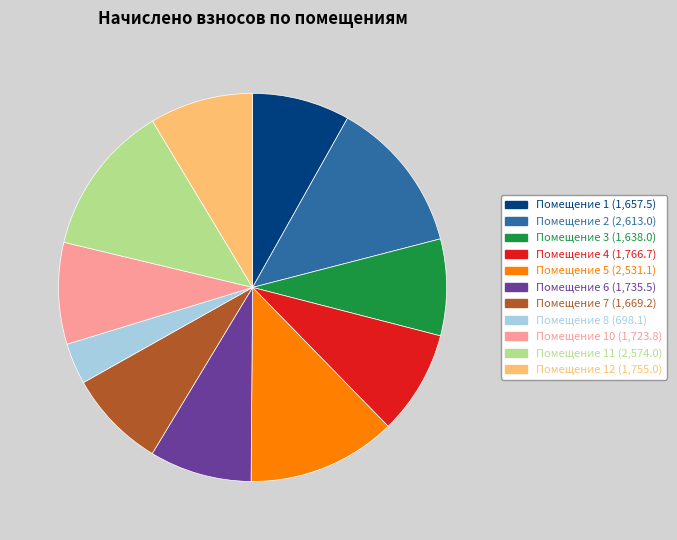

Is there a majority slice in this chart?

No